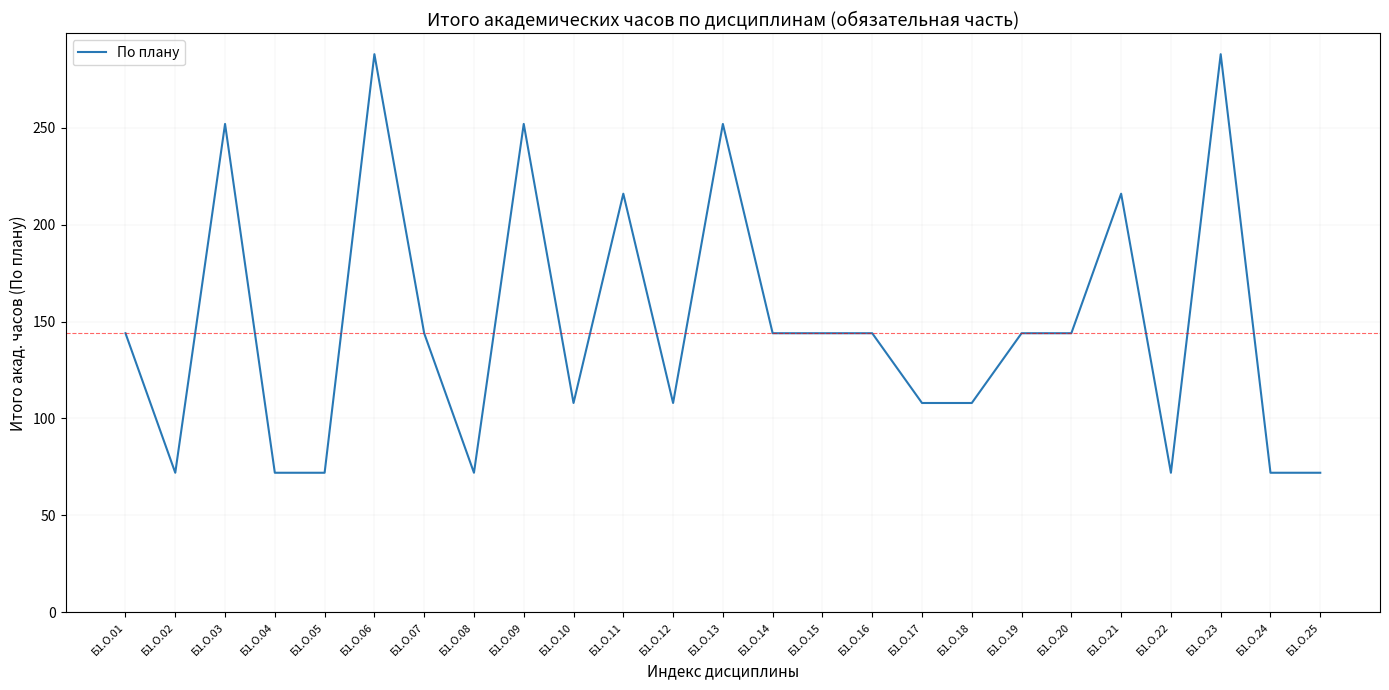

The chart shows a value of 144 at Б1.О.07. True or false?

True